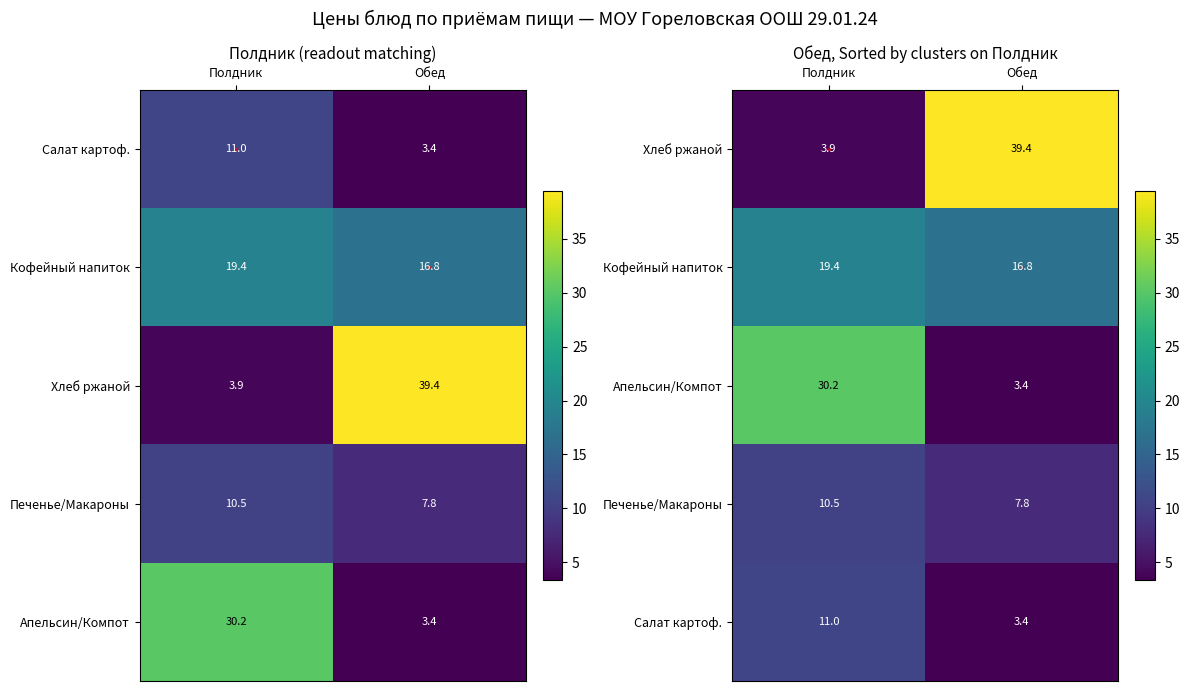

What is the sum of the Салат картоф. values at Обед and Полдник?

14.3